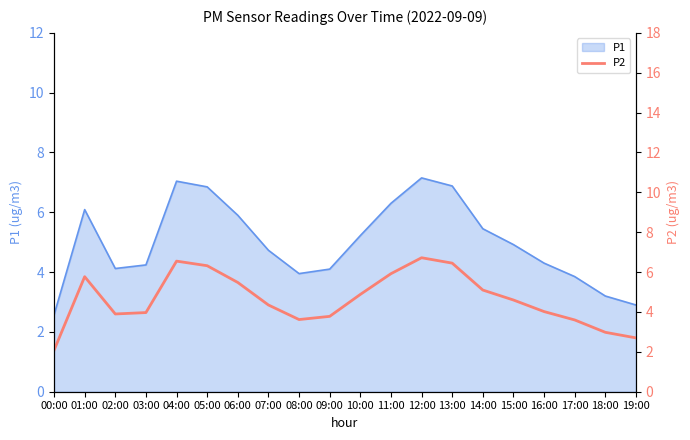

How many points are lower than both their immediate neighbors (excluding endpoints)?

2